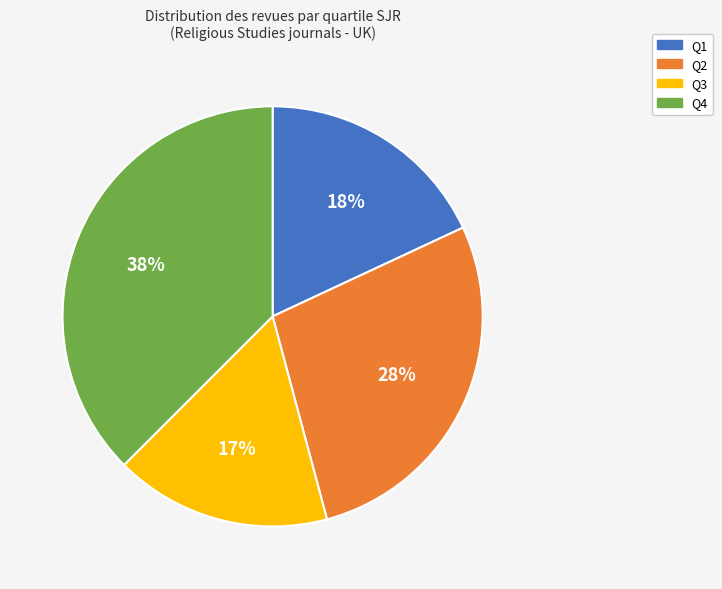

Count the number of slices in the pie.

4